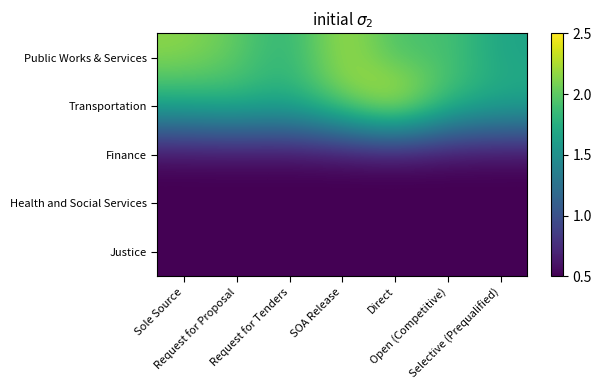

Reading right to left, what are all the values shown in this chart?

Public Works & Services: Selective (Prequalified)=9.1	Open (Competitive)=11.3	Direct=11.0	SOA Release=13.9	Request for Tenders=9.9	Request for Proposal=11.9	Sole Source=13.1
Transportation: Selective (Prequalified)=9.7	Open (Competitive)=10.7	Direct=15.7	SOA Release=12.2	Request for Tenders=9.6	Request for Proposal=10.3	Sole Source=9.5
Finance: Selective (Prequalified)=0.0	Open (Competitive)=0.0	Direct=0.0	SOA Release=0.0	Request for Tenders=0.0	Request for Proposal=0.0	Sole Source=0.0
Health and Social Services: Selective (Prequalified)=0.0	Open (Competitive)=0.0	Direct=0.0	SOA Release=0.0	Request for Tenders=0.0	Request for Proposal=0.0	Sole Source=0.0
Justice: Selective (Prequalified)=0.0	Open (Competitive)=0.0	Direct=0.0	SOA Release=0.0	Request for Tenders=0.0	Request for Proposal=0.0	Sole Source=0.0